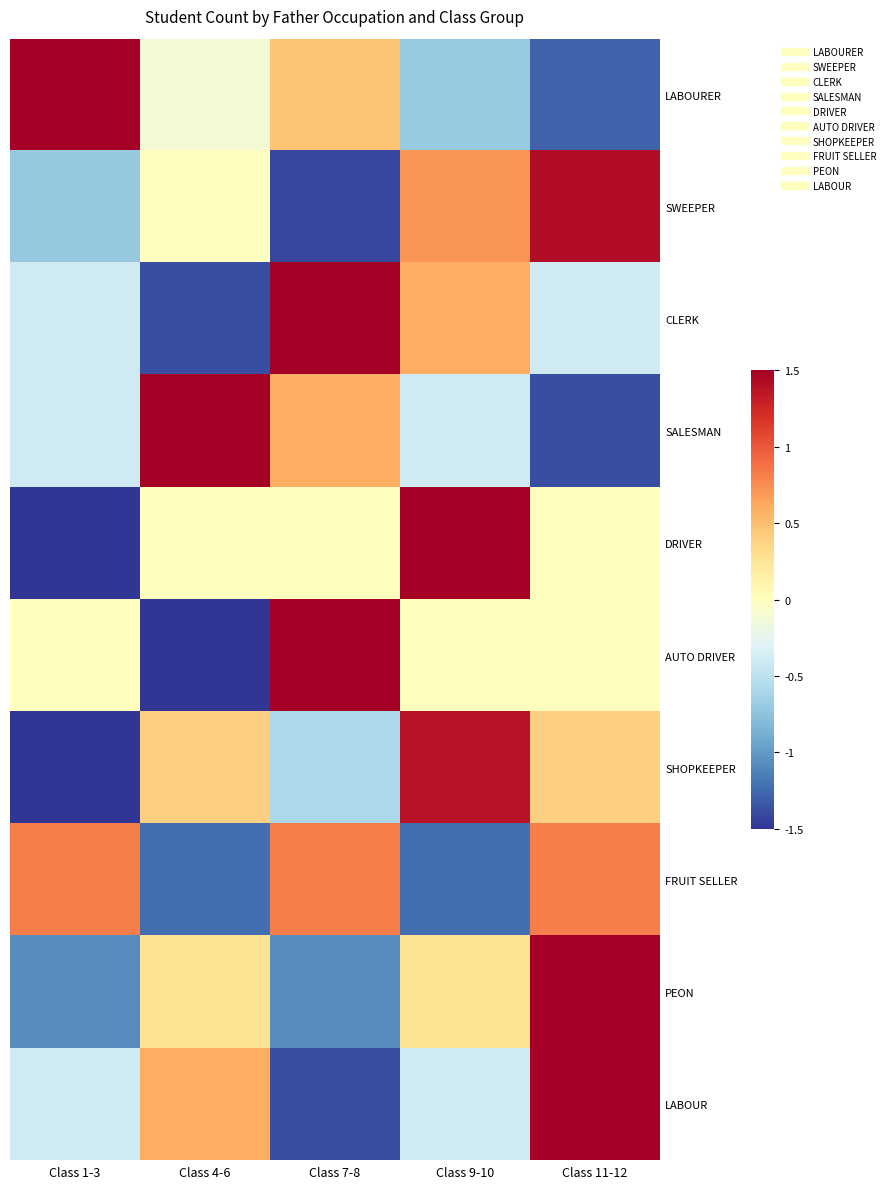

What is the difference between the highest and lowest values at Class 4-6?

3.2